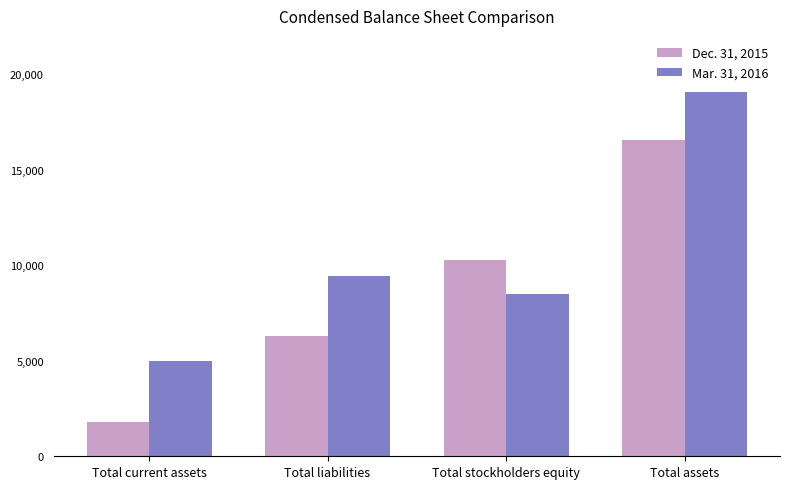

List the series in order of their overall mean, highest first.

Mar. 31, 2016, Dec. 31, 2015